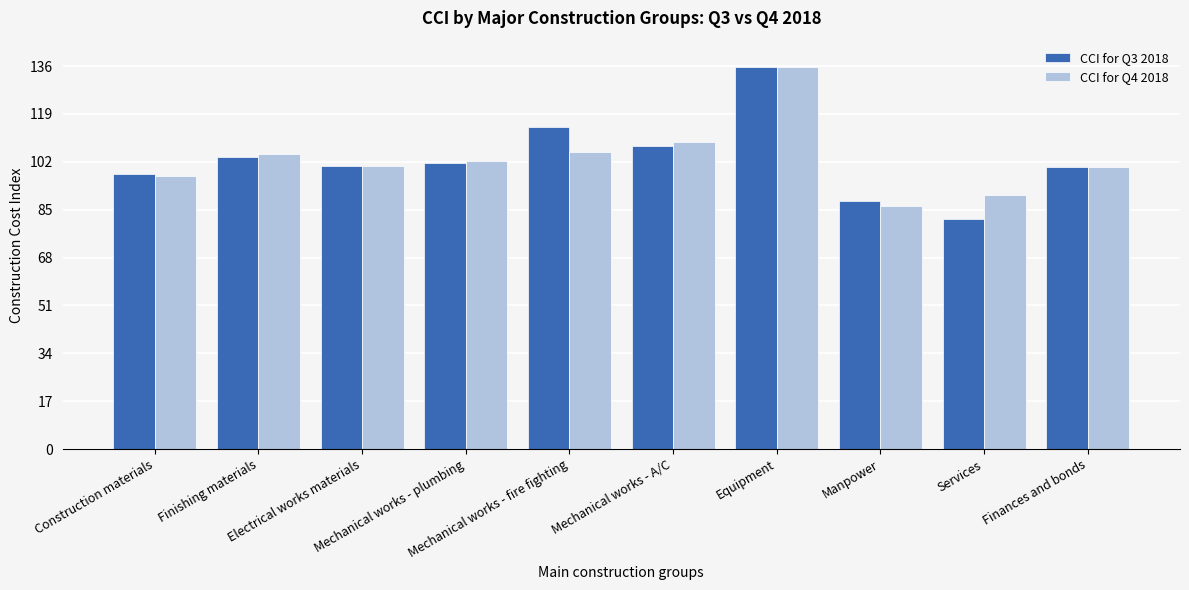

What is the difference between the maximum and minimum values in the CCI for Q4 2018 series?

49.4